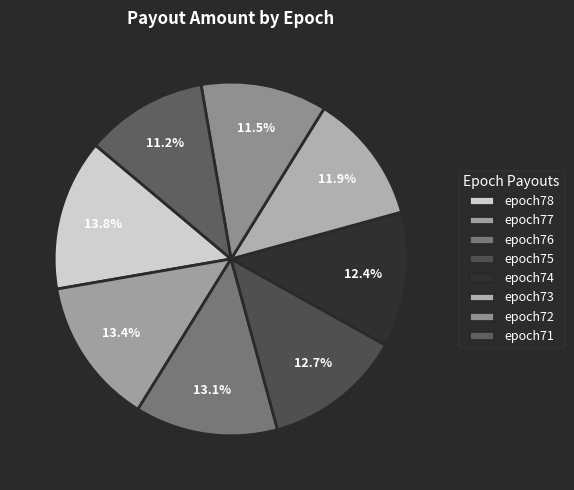

To the nearest percent, what is the average slice percentage?

12%